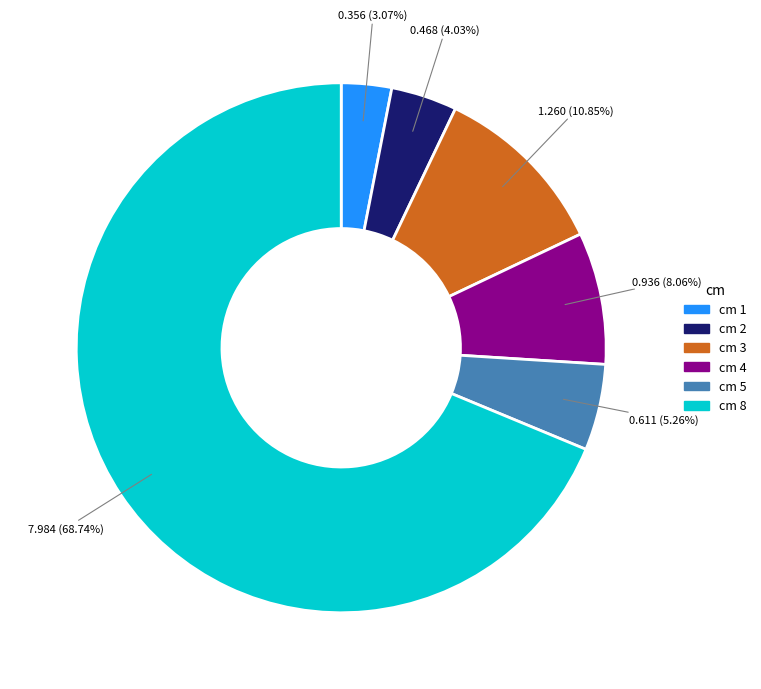

Is there any slice that represents more than half of the pie?

Yes